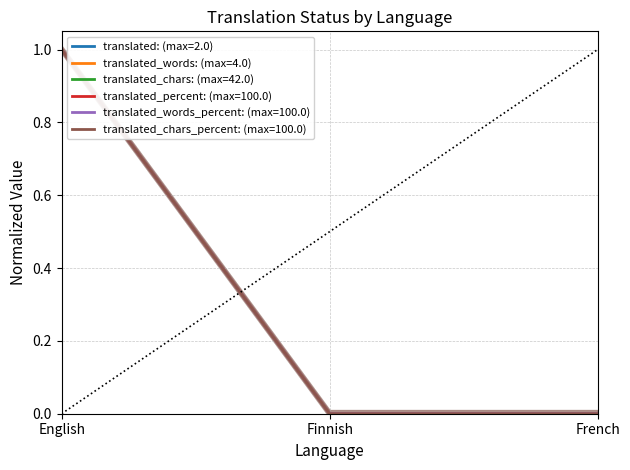

List the series in order of their peak value, highest first.

translated, translated_words, translated_chars, translated_percent, translated_words_percent, translated_chars_percent